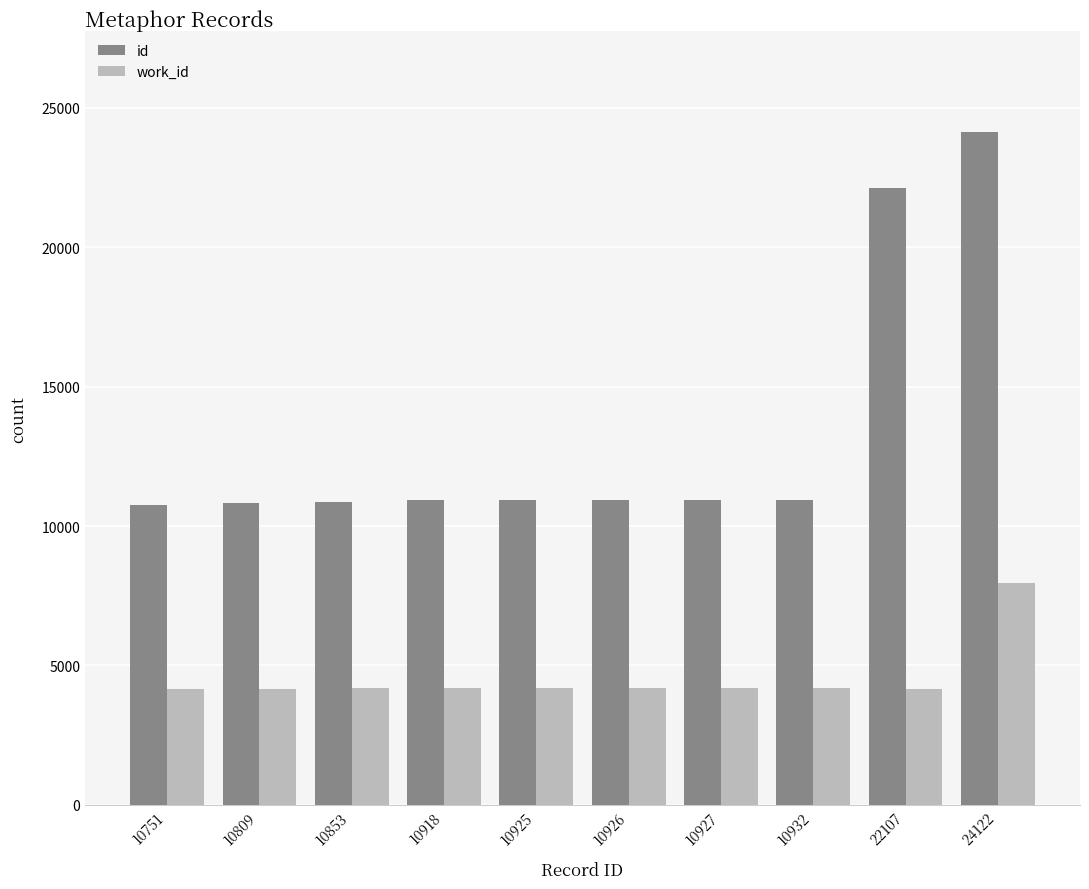

What is the spread (max minus min) of values at 10751?

6584